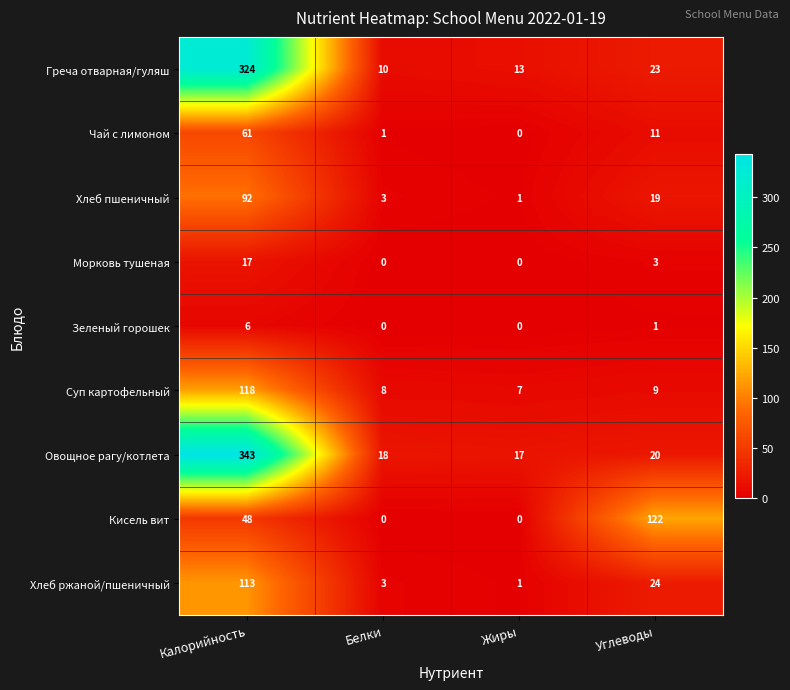

What is the difference between the second highest and second lowest values in the Хлеб ржаной/пшеничный series?

21